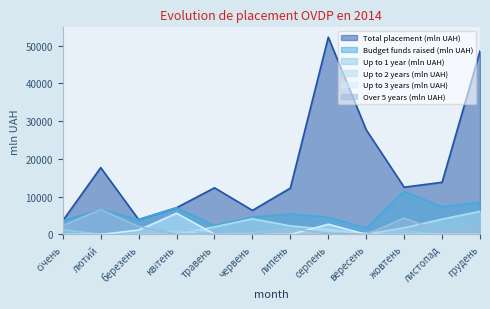

What is the highest value of the Up to 3 years (mln UAH) series?

5617.3